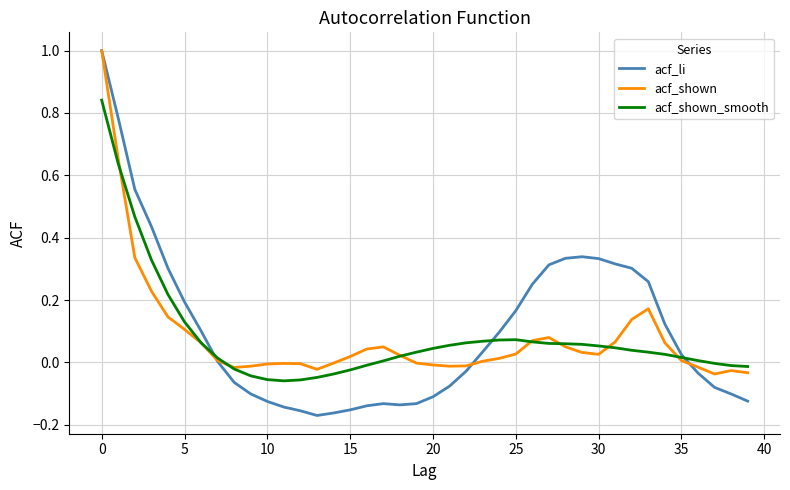

What is the maximum value shown in the chart?

1.0